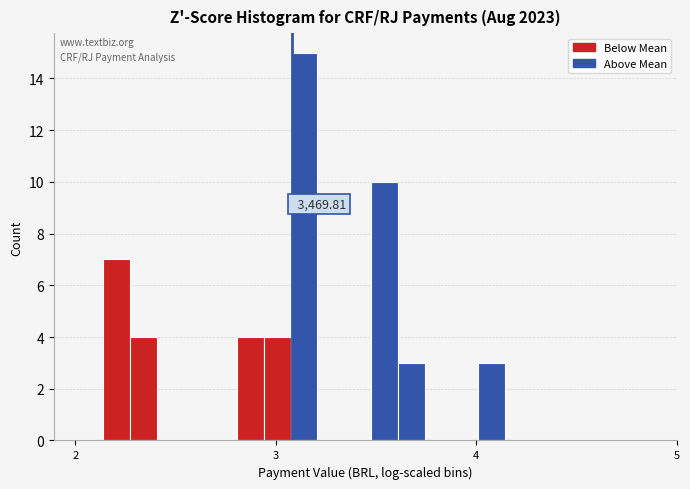

Around what value on the x-axis is the tallest bar? Give the approximate position of its centre, as read against the axis.

3.1